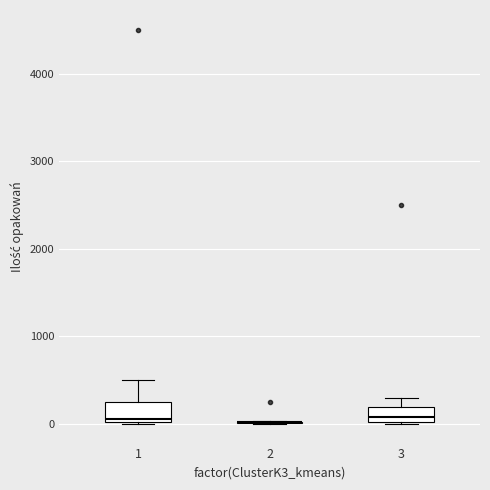

Reading left to right, transcribe this box plot: for each box, give where its median line is, the range the box spans, and where its two whiskers end, as read against the y-axis. The values are not printed on the chart, so give them approximately, as read against the axis.

1: median 100, box 0 to 300, whiskers 0 to 500
2: box collapsed to a line at 0, whiskers 0 to 0
3: median 100, box 0 to 200, whiskers 0 to 300